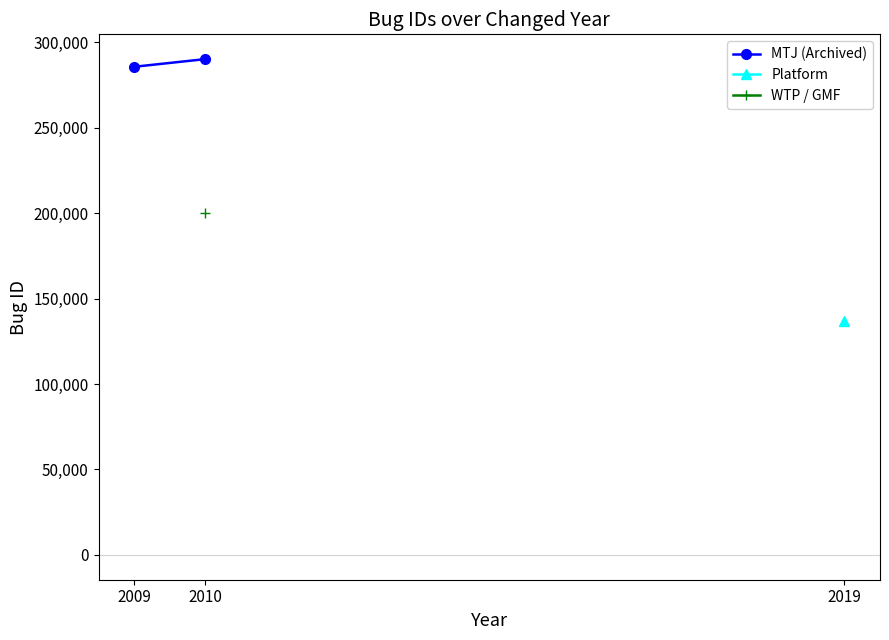

Reading left to right, extract all data points from this chart.

285600.0	290088.5